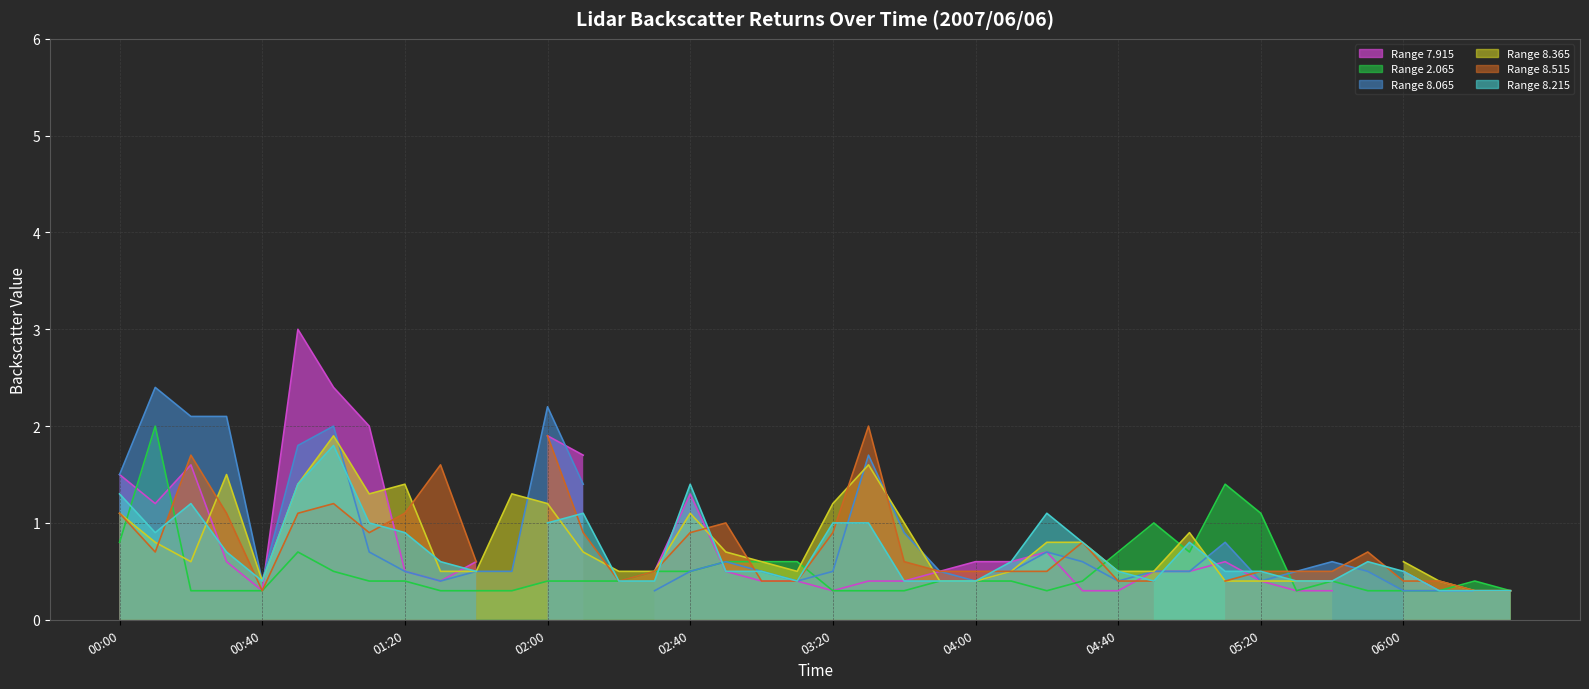

Which series has the largest range (max minus min)?

7.915 (line)